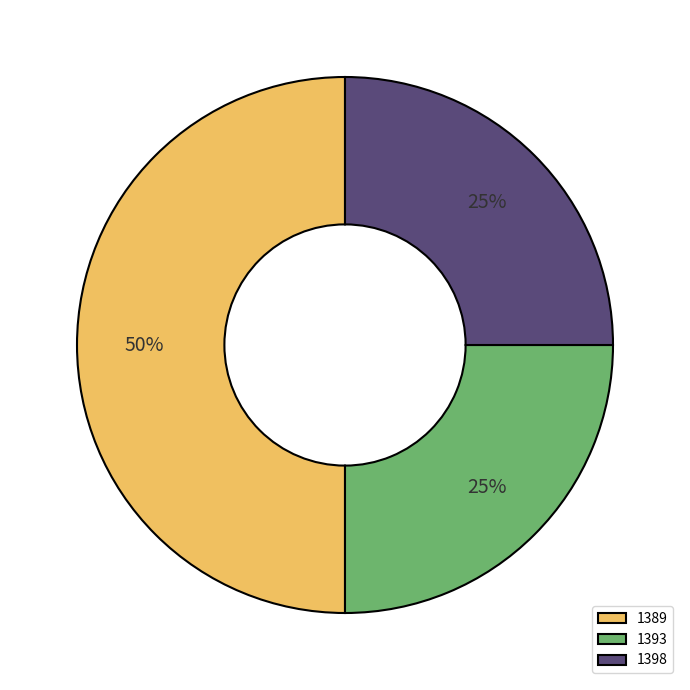

Is it true that 1389 is 42% of the pie?

False